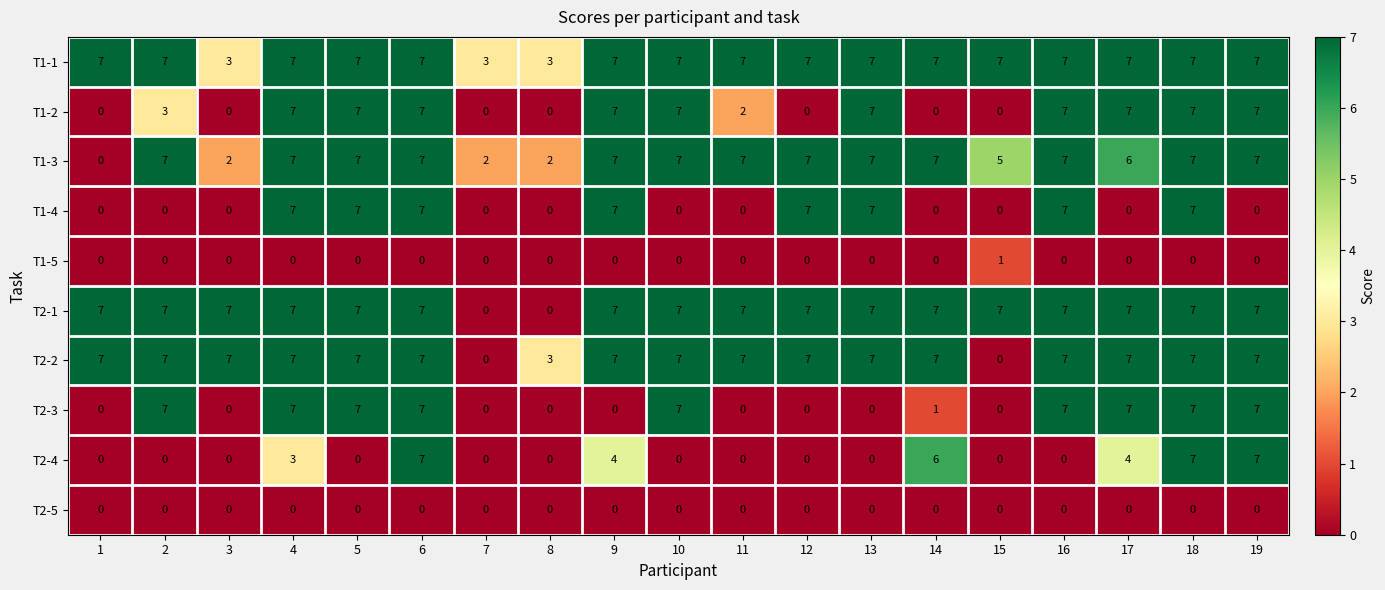

What is the difference between the highest and lowest values at 5?

7